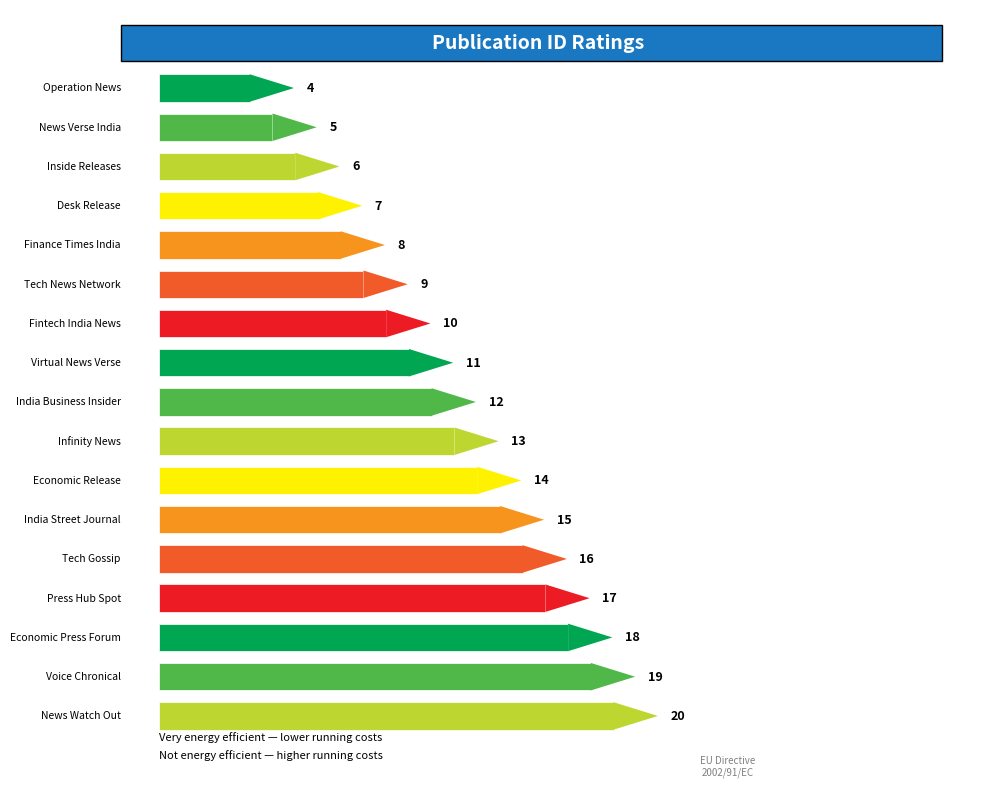

Rank the categories by value from lowest to highest.

Operation News, News Verse India, Inside Releases, Desk Release, Finance Times India, Tech News Network, Fintech India News, Virtual News Verse, India Business Insider, Infinity News, Economic Release, India Street Journal, Tech Gossip, Press Hub Spot, Economic Press Forum, Voice Chronical, News Watch Out